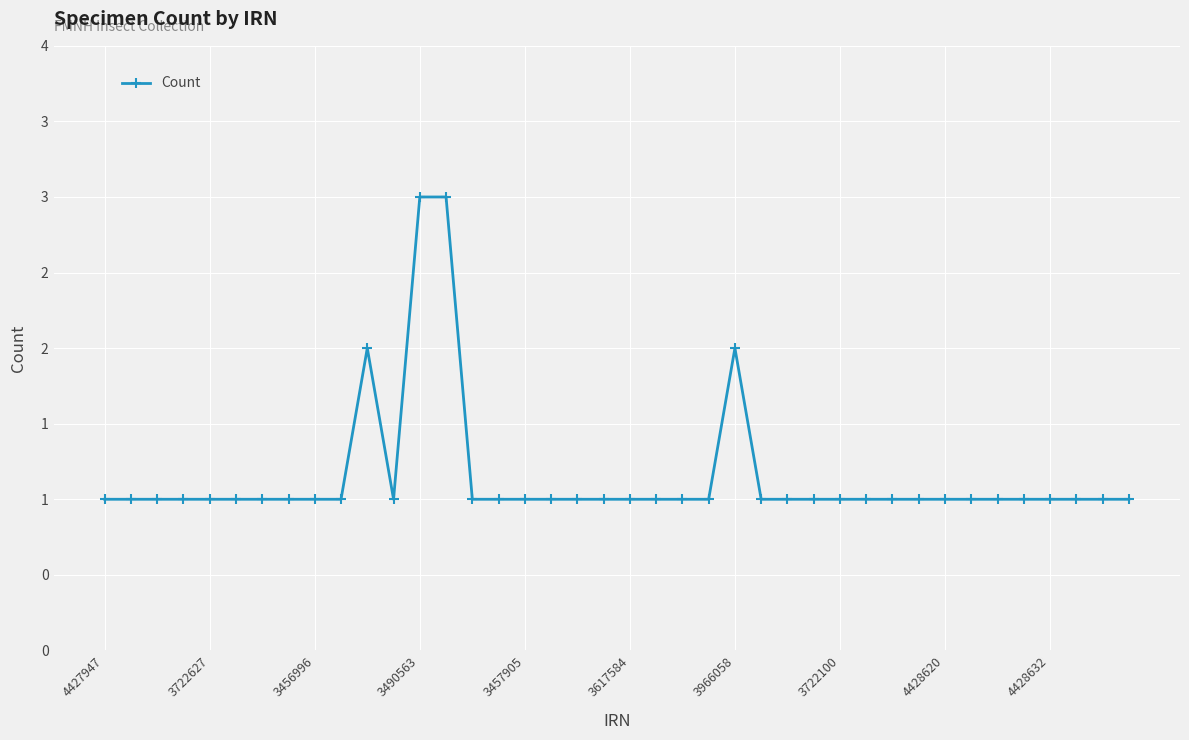

Does the chart have visible grid lines?

Yes